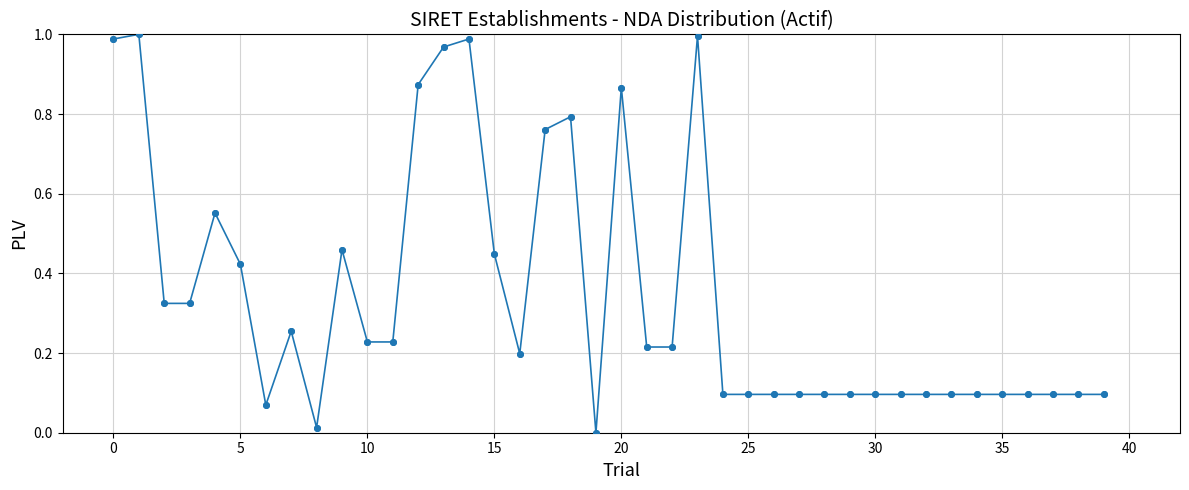

True or false: the data has more than 0 interior local peaks.

True